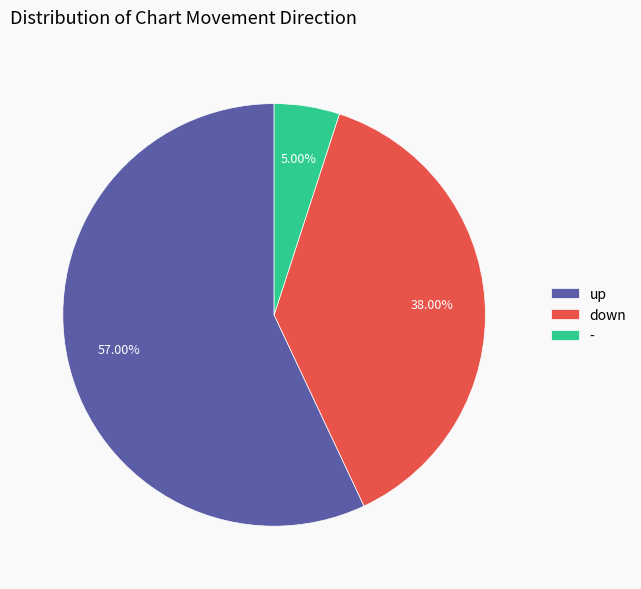

True or false: down accounts for 31% of the total.

False